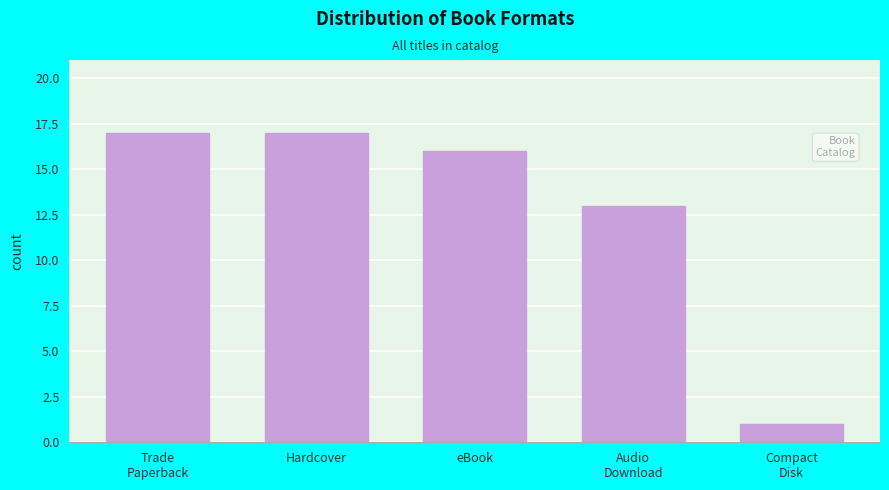

Reading right to left, what are all the values shown in this chart?

1	13	16	17	17